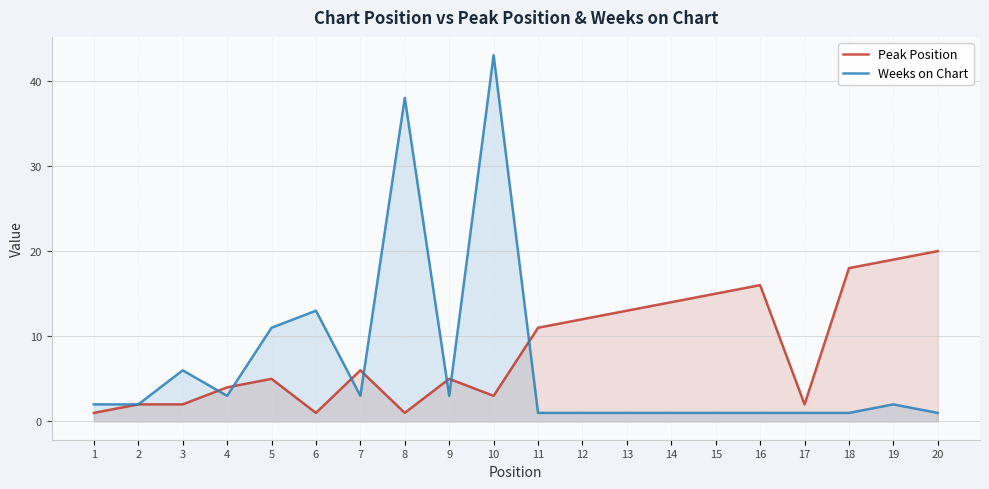

True or false: Peak Position has more than 1 interior local peaks.

True